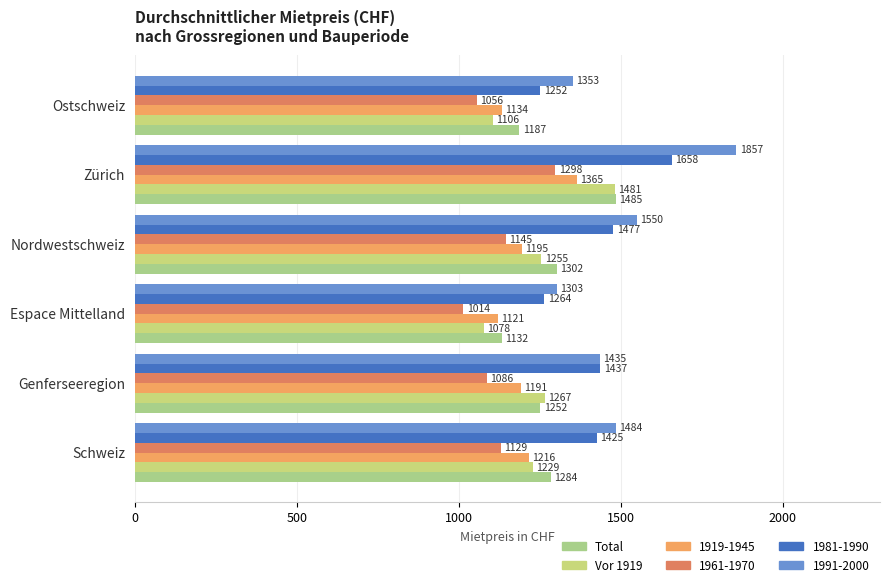

What is the difference between the maximum and minimum values in the Vor 1919 series?

403